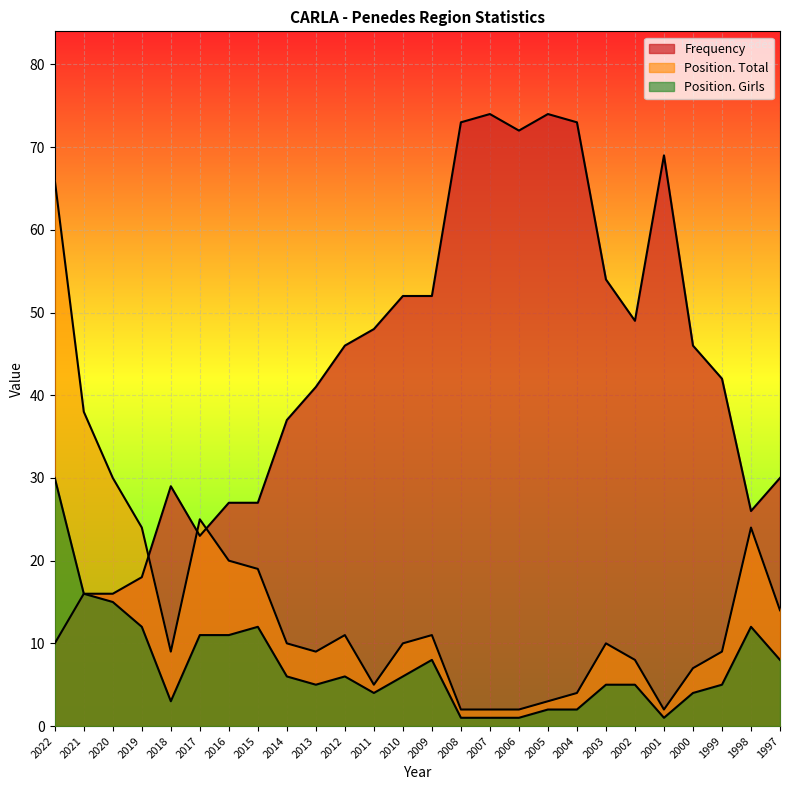

Is it true that Position. Girls equals 0 at 2008?

False